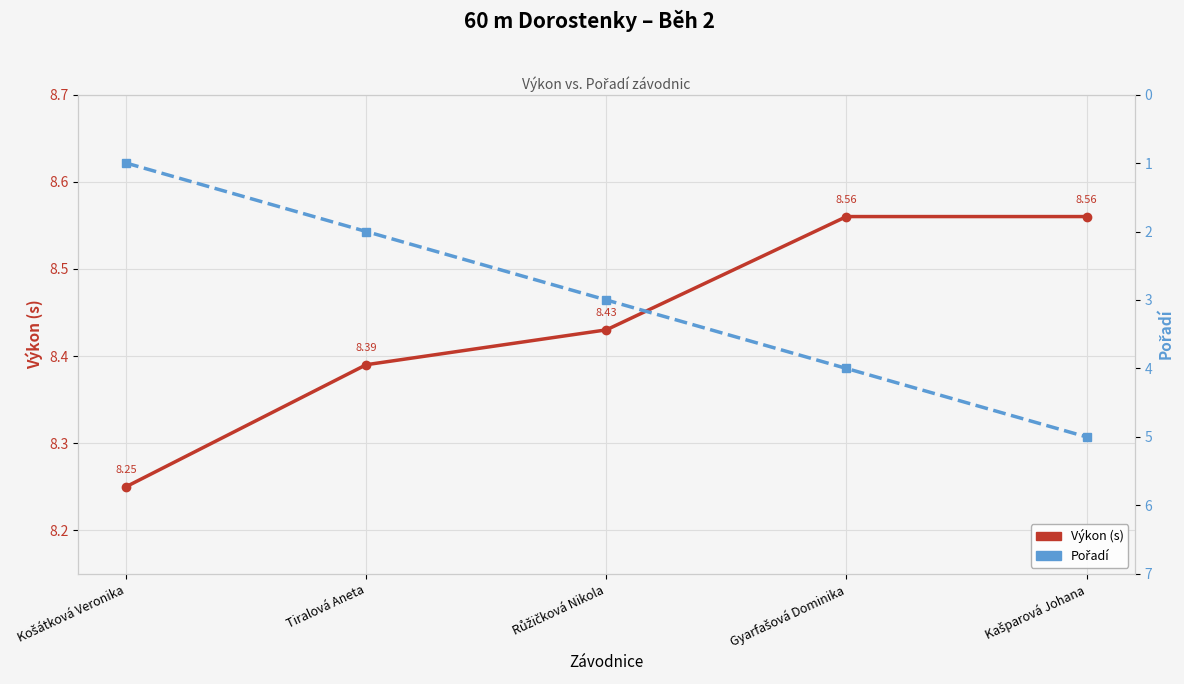

True or false: Pořadí and Výkon (s) intersect in this chart.

False